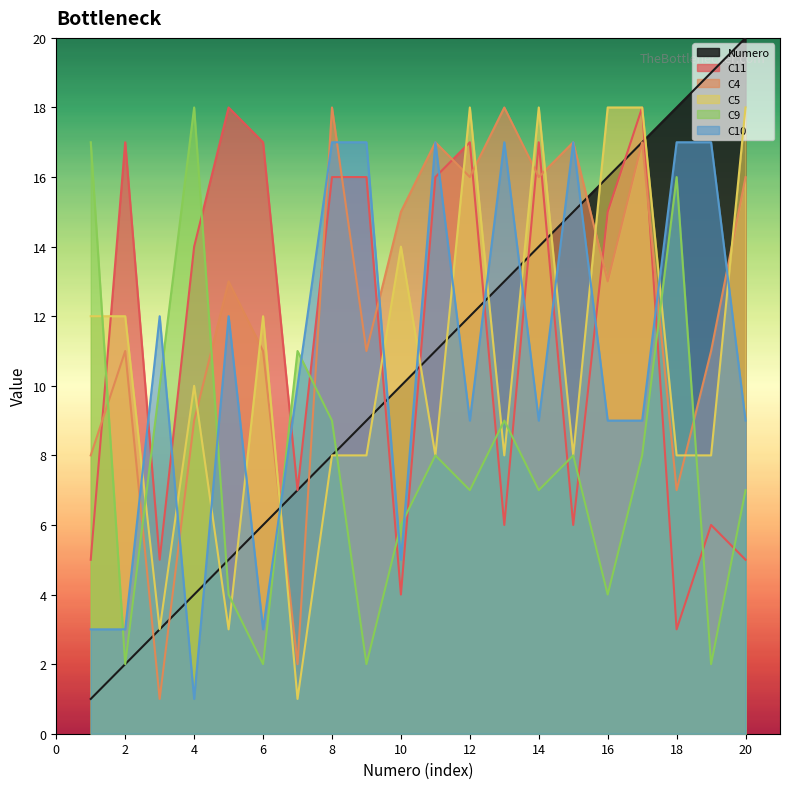

Where is C9 nearest to the value 10?

3